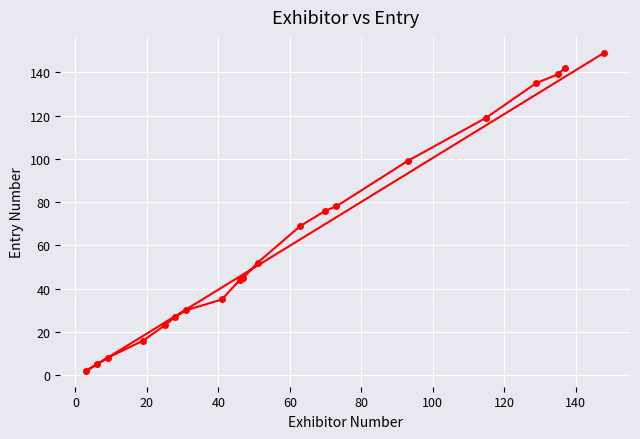

Reading right to left, what are all the values shown in this chart?

149	142	139	135	119	99	78	76	69	52	45	44	35	30	27	23	16	8	5	2